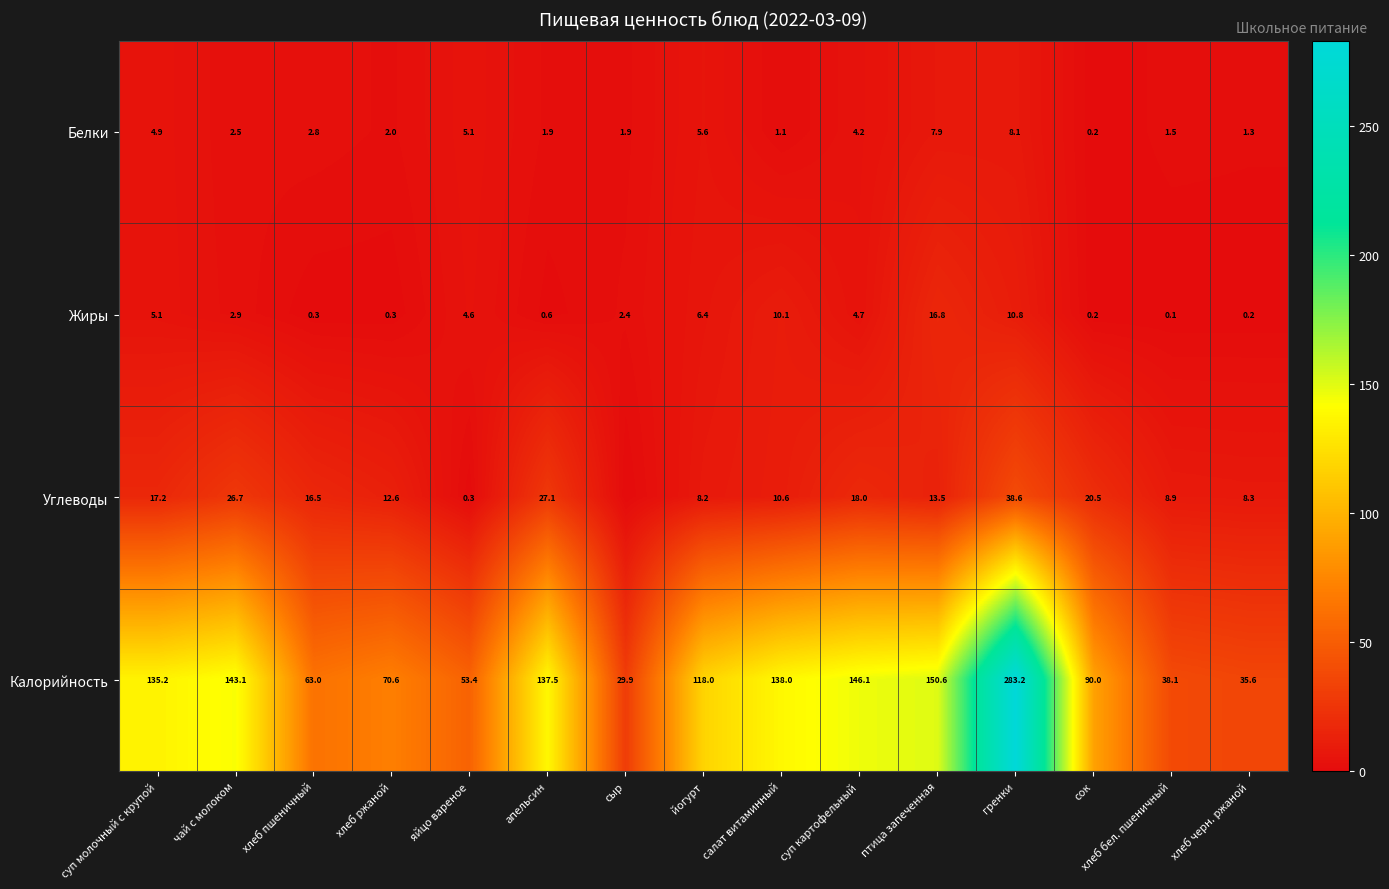

What is the total value across all series at хлеб бел. пшеничный?

48.6